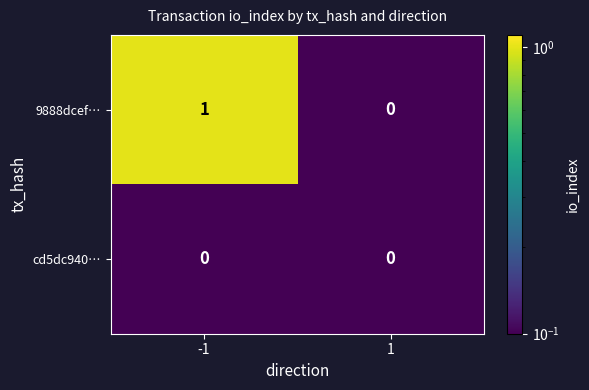

Is it true that cd5dc940… equals 0 at -1?

True